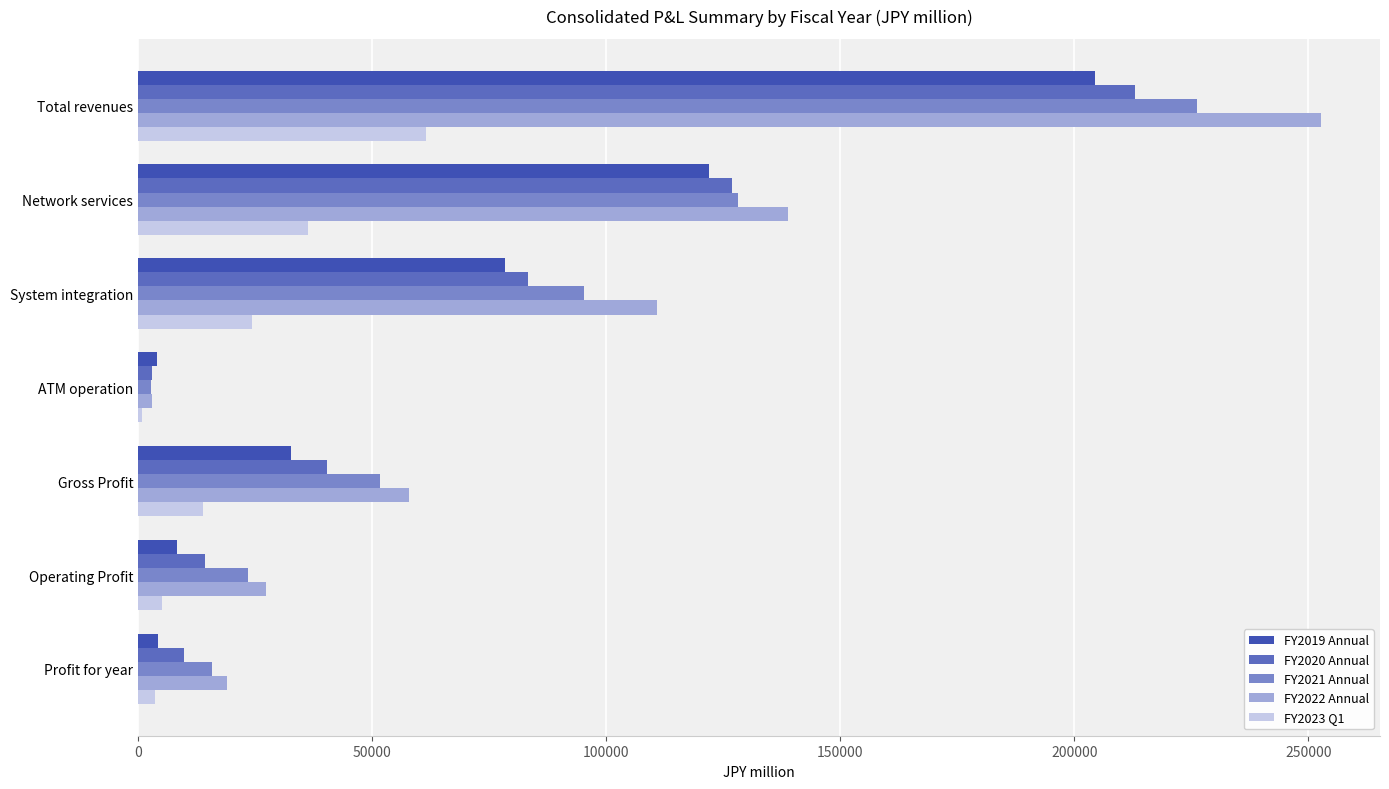

What is the maximum value for FY2022 Annual?

252708.0